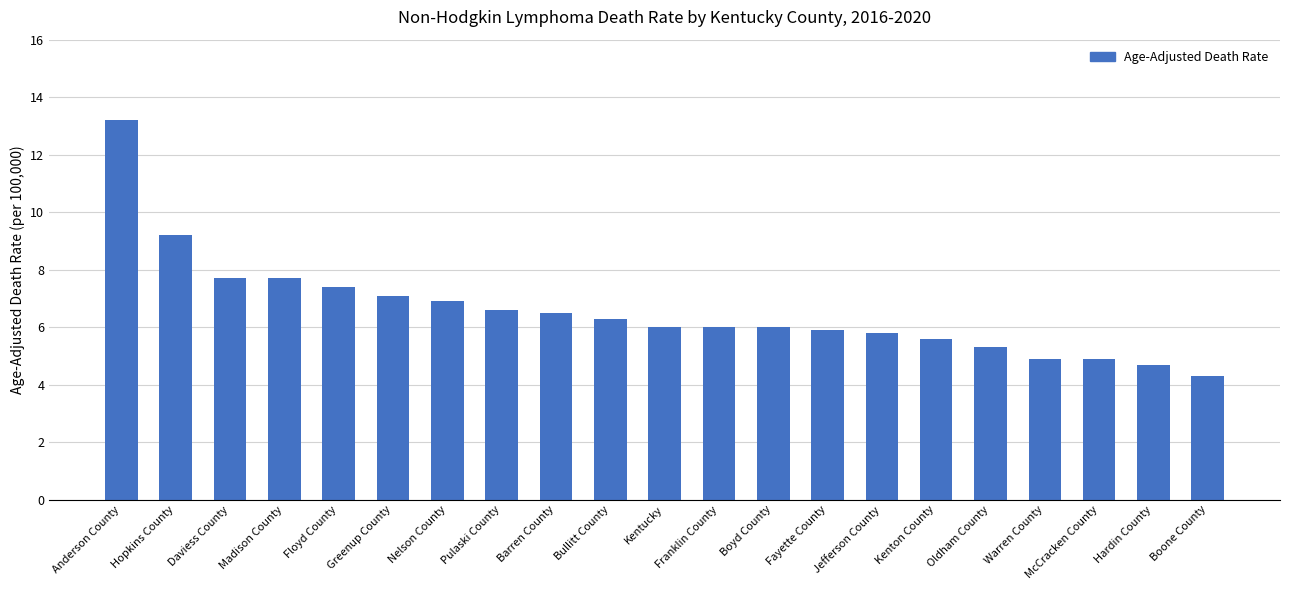

At which label does the data first exceed 6?

Anderson County